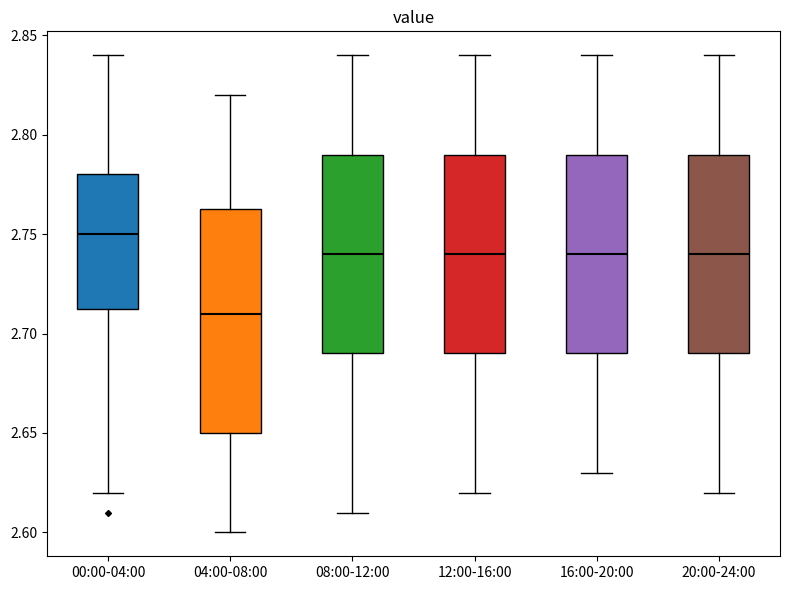

Where is the upper edge of the box for 12:00-16:00 on the y-axis? The values are not printed on the chart, so give them approximately, as read against the axis.

2.790